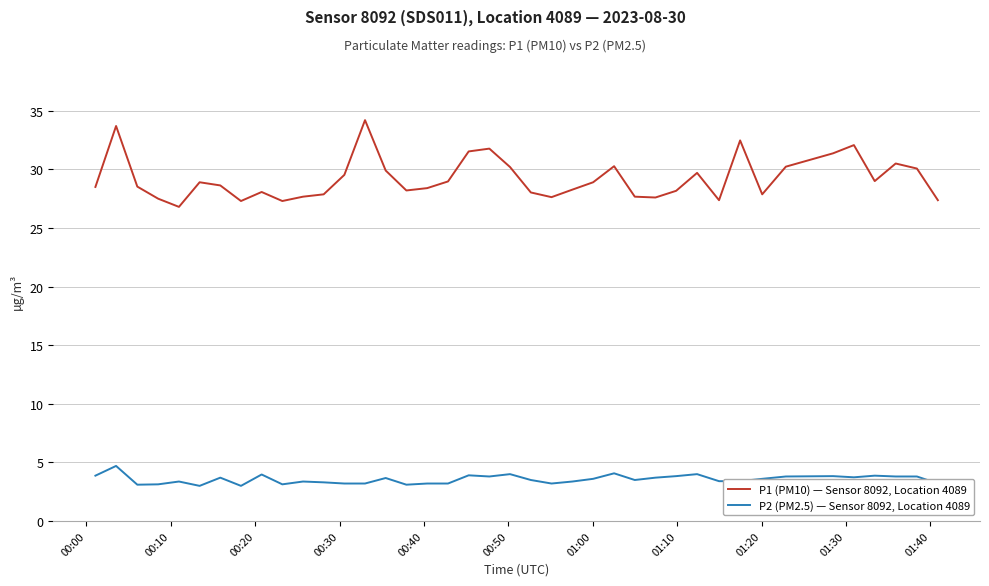

Which series has the widest spread of values?

P1 (PM10) — Sensor 8092, Location 4089